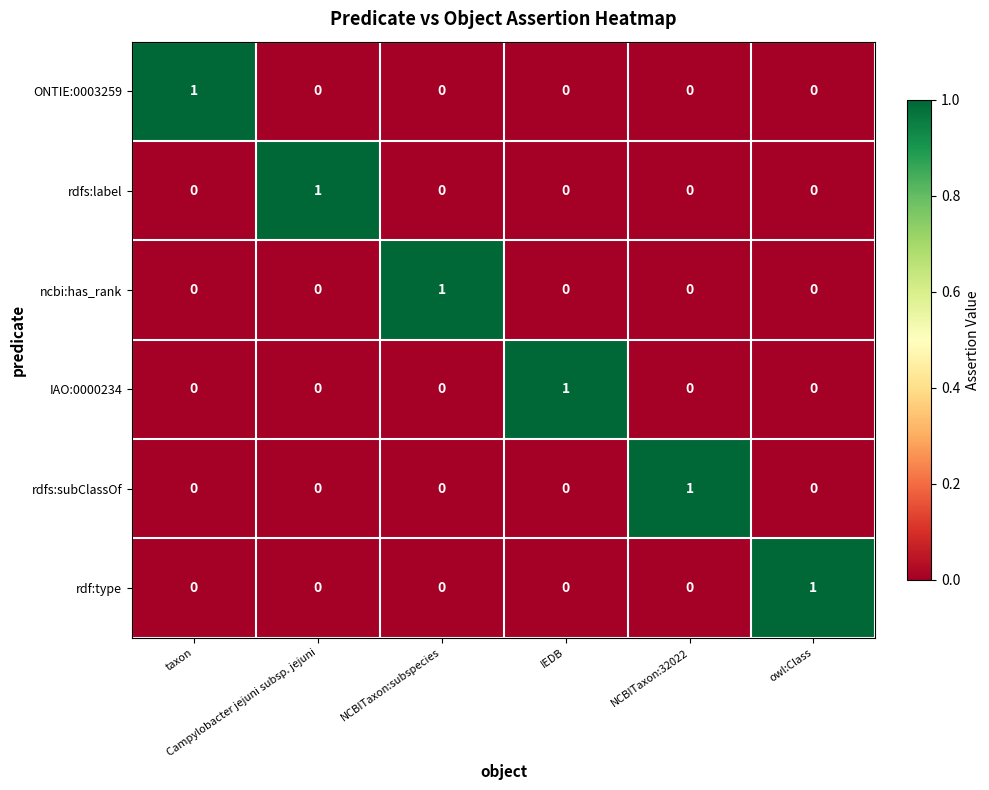

Count the ncbi:has_rank values in the range 0 to 1.

6